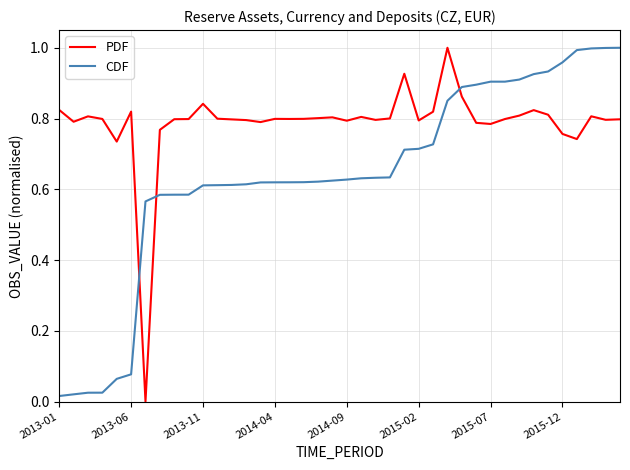

After their last crossing, which series has the higher values: CDF or PDF?

CDF